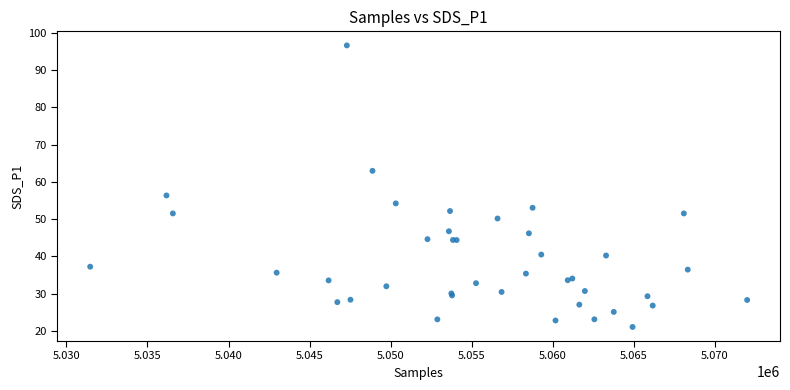

What Y value in the scatter plot is closest to 58?

56.4